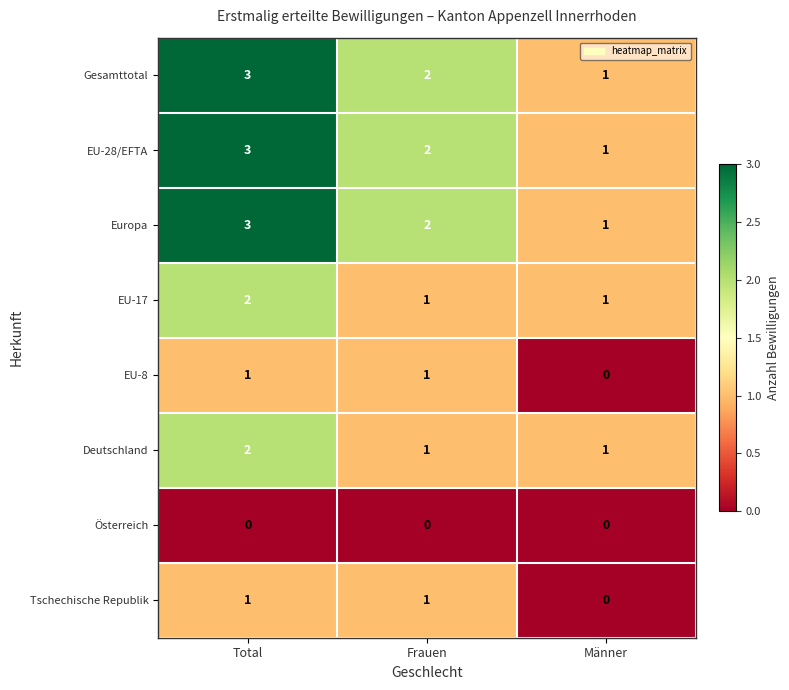

Count the number of data series in this chart.

8